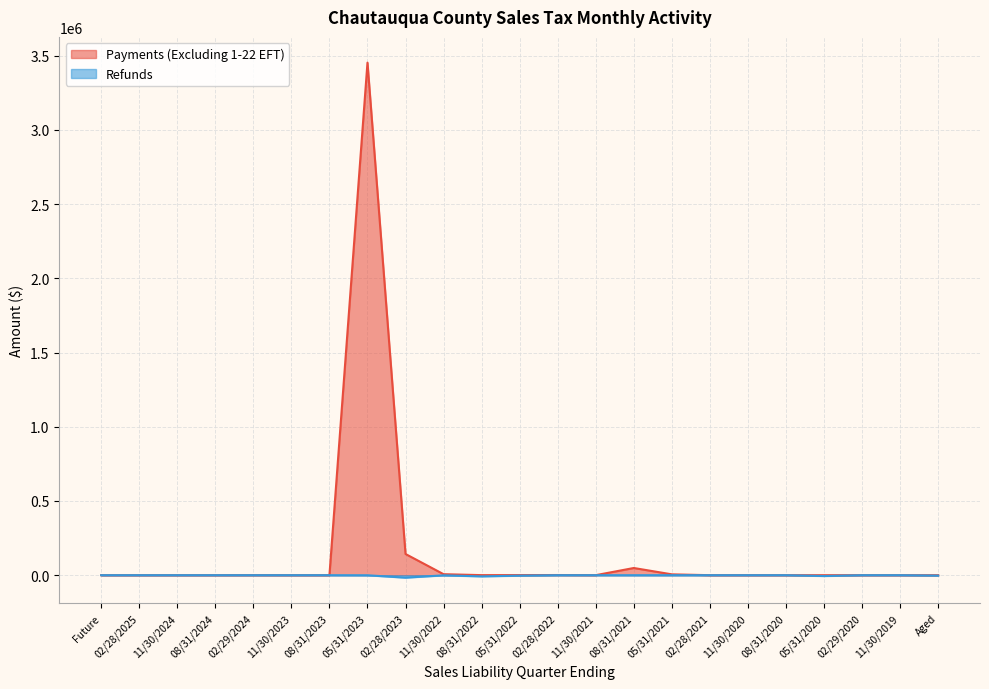

True or false: Payments (Excluding 1-22 EFT) and Refunds cross at least once.

False